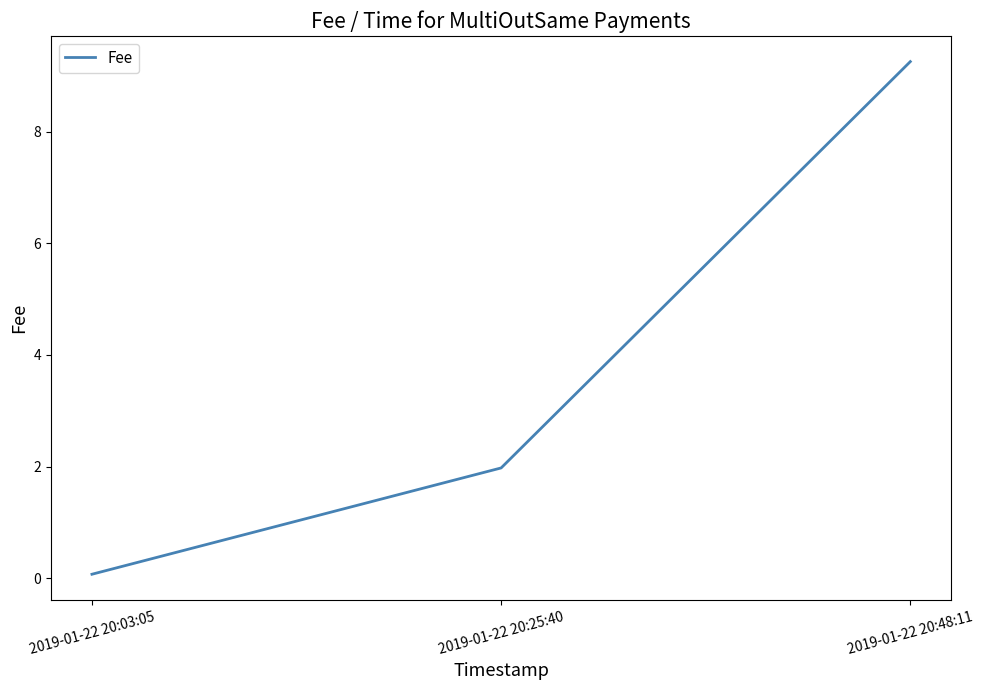

At which category does the chart reach its peak across all series?

2019-01-22 20:48:11